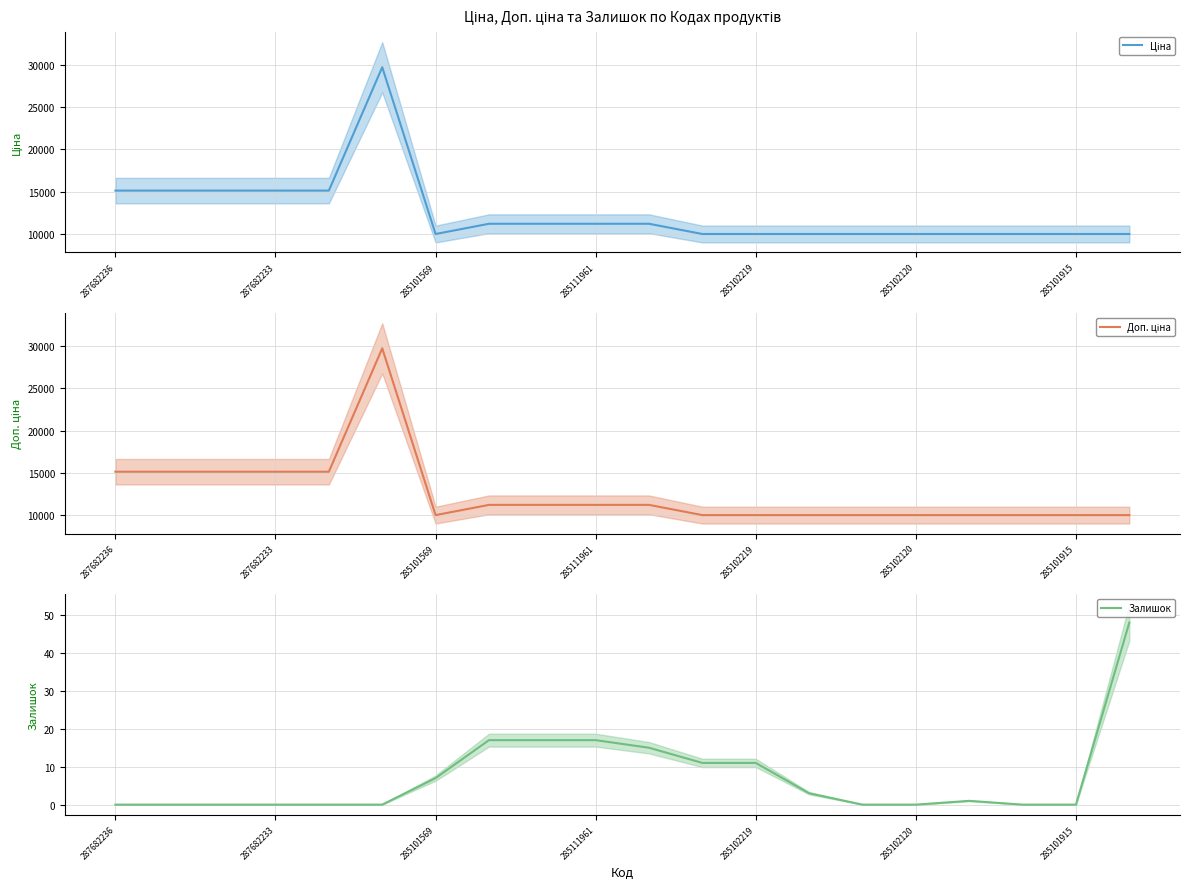

Which series has the widest spread of values?

Ціна